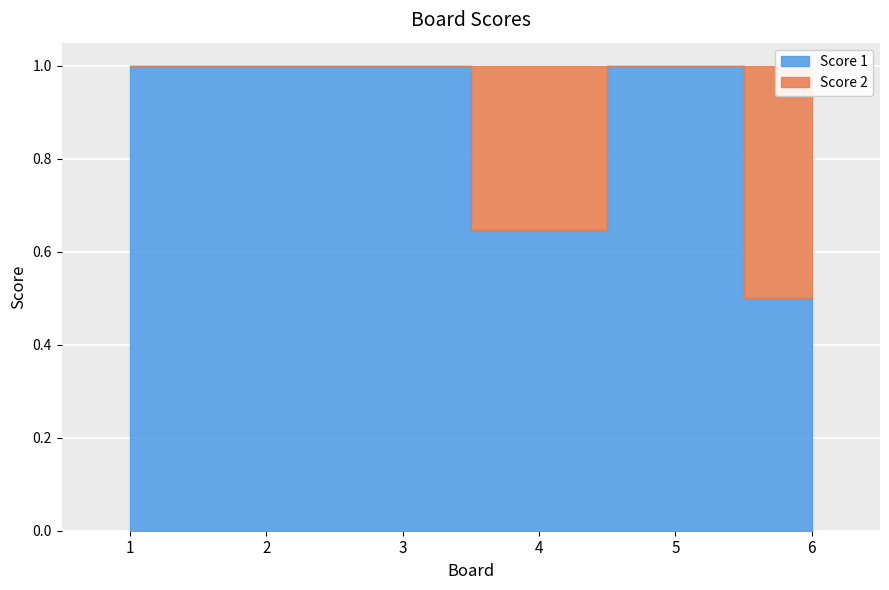

At which category is the sum across all series the highest?

2